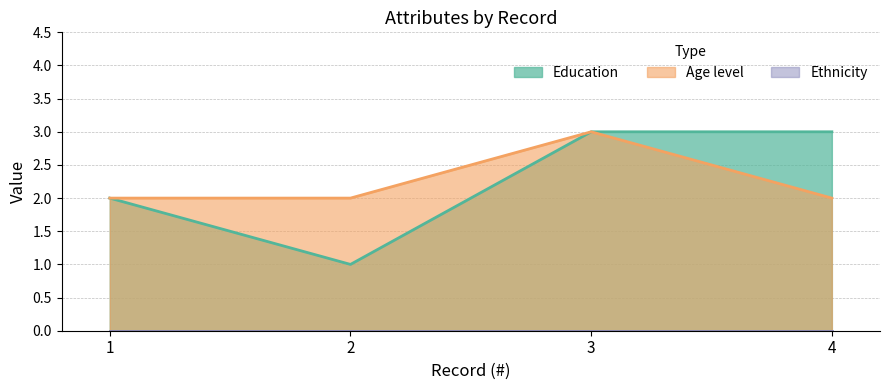

True or false: Education has a value of 2 at 1.

True